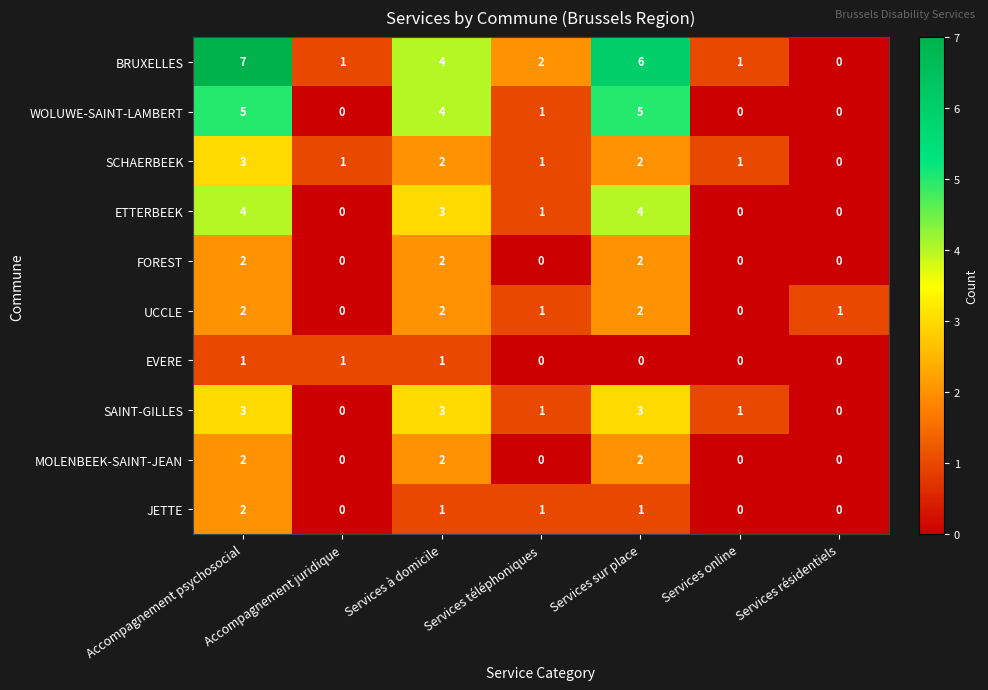

How many positive values does the SCHAERBEEK series have?

6